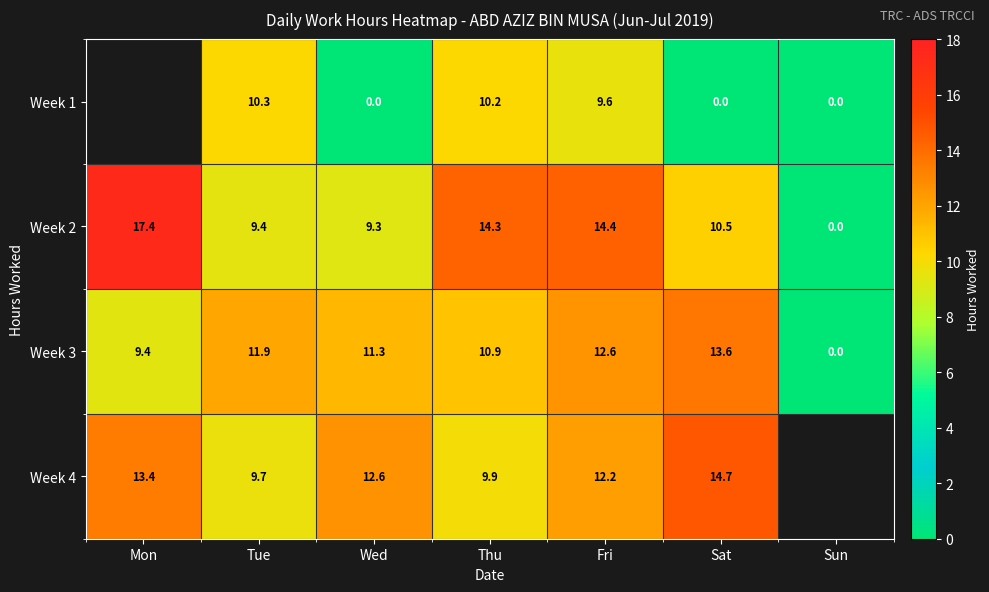

Which category has the lowest value in the Week 2 series?

Sun